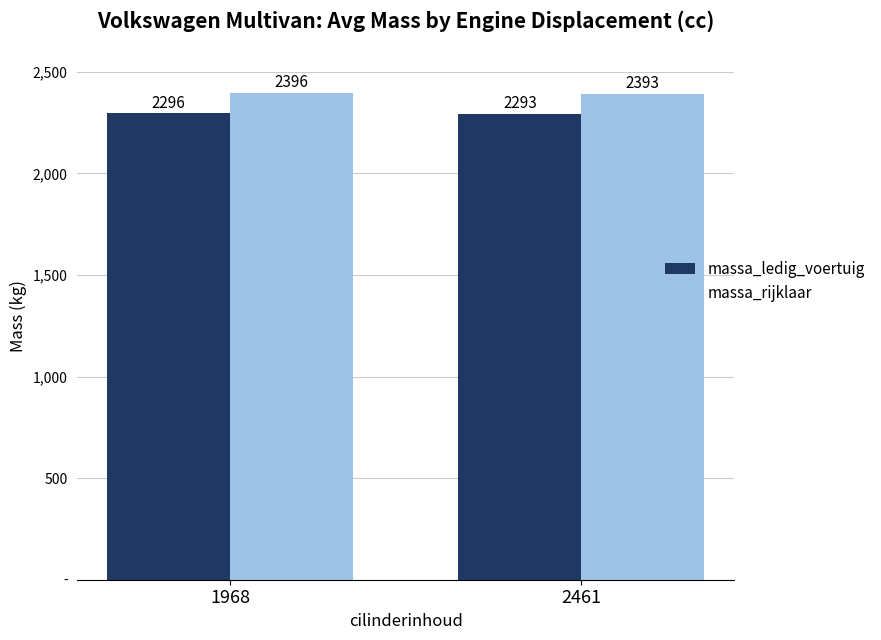

Are the bars horizontal?

No